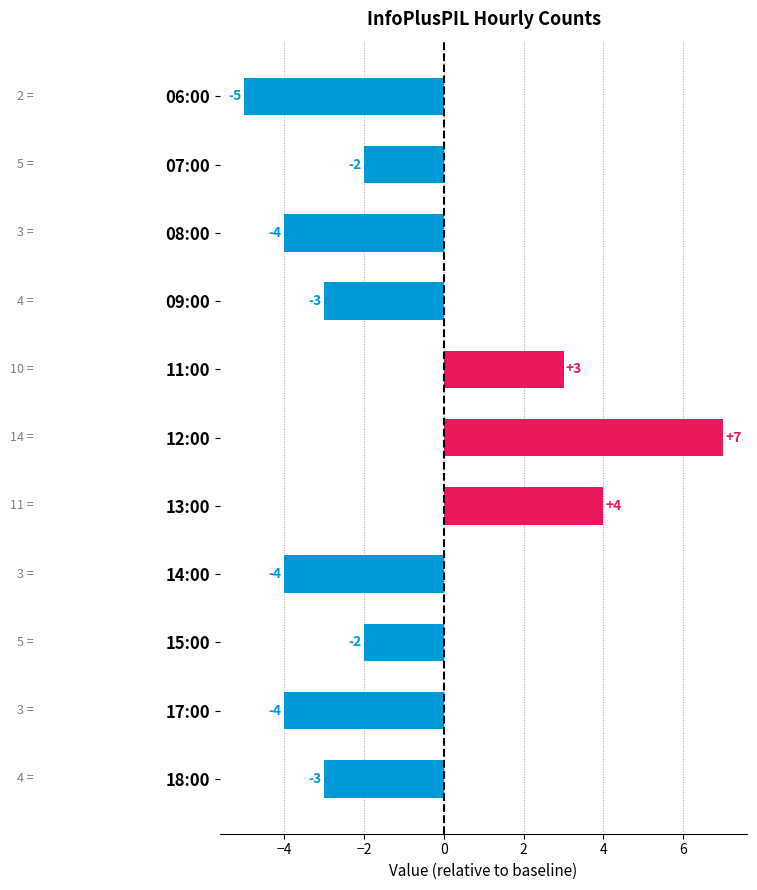

What is the change in value from 12:00 to 18:00?

-10